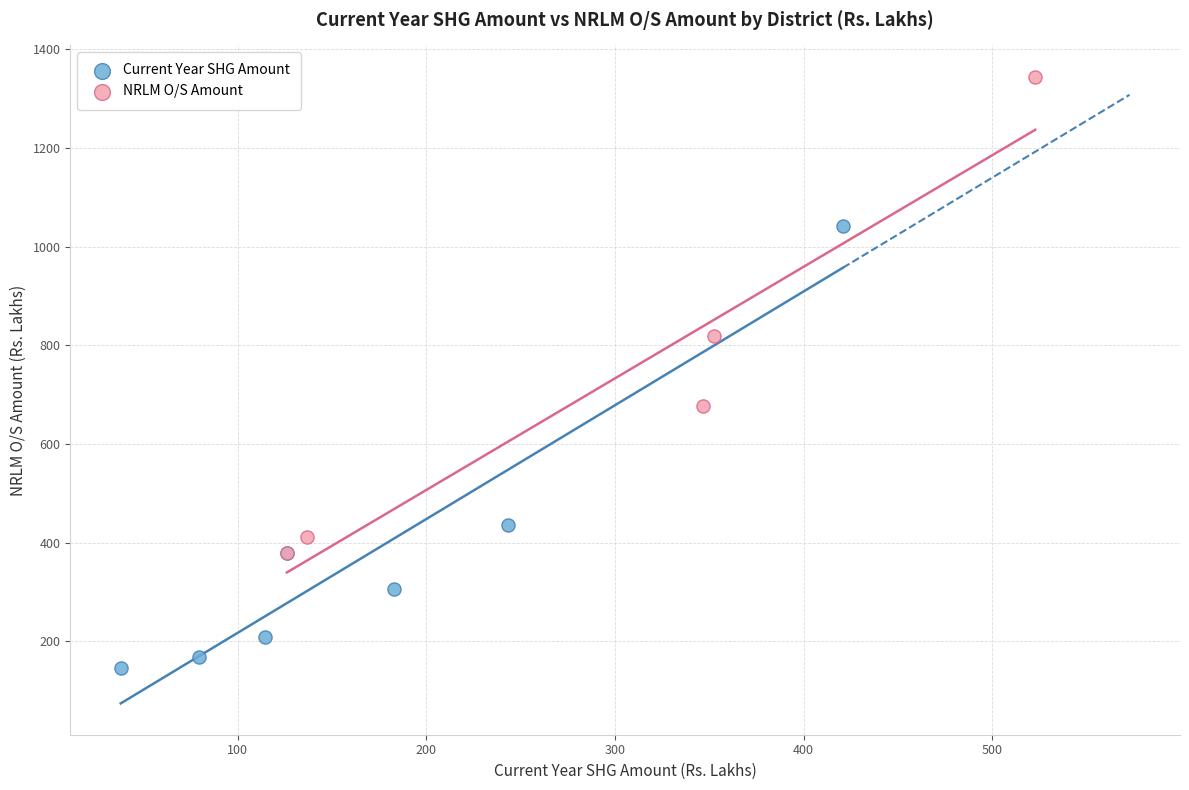

Which series contains the highest Y value?

NRLM O/S Amount